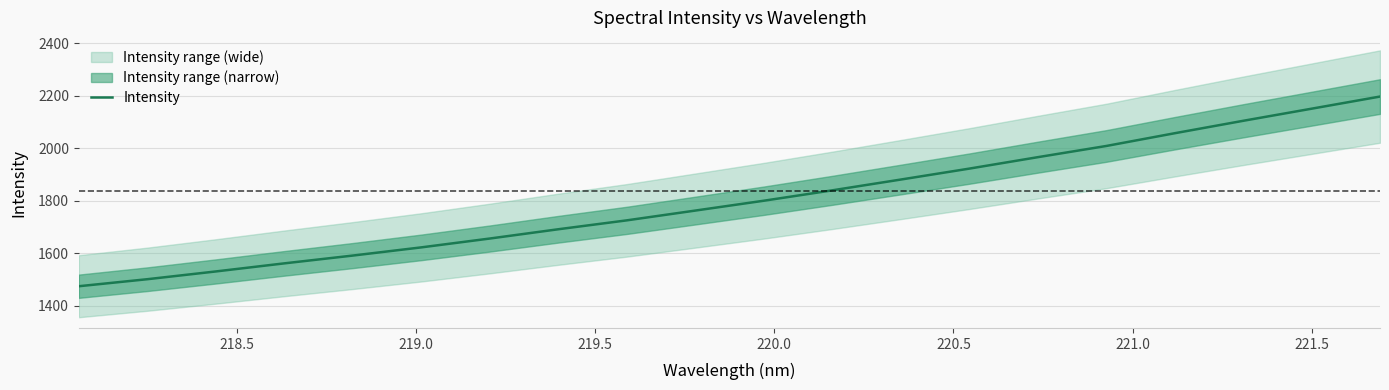

Is this an area chart (filled region under the line)?

No